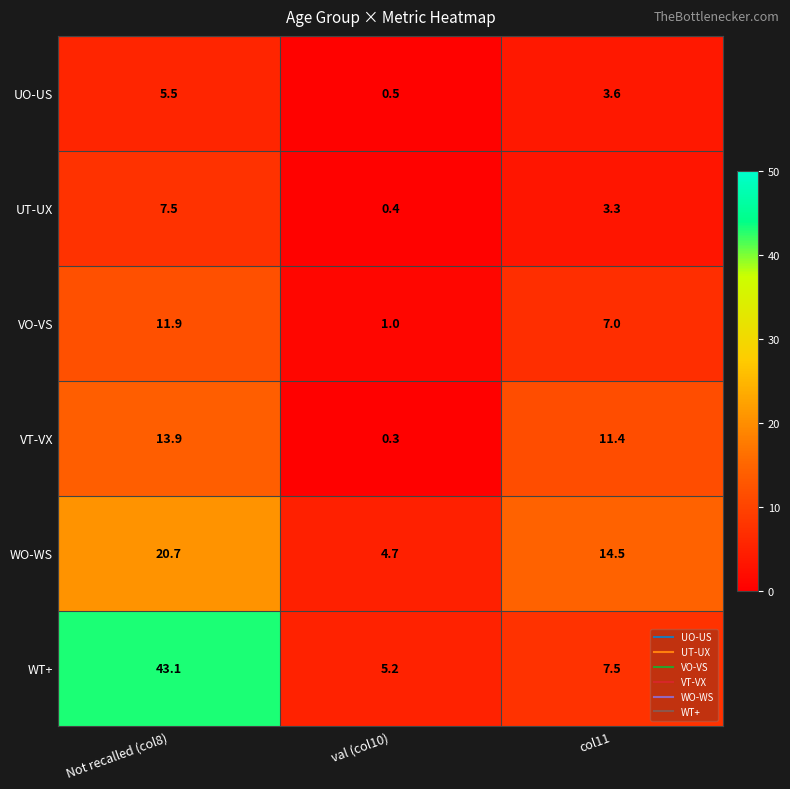

Reading left to right, what are all the values shown in this chart?

UO-US: Not recalled (col8)=5.5	val (col10)=0.5	col11=3.6
UT-UX: Not recalled (col8)=7.5	val (col10)=0.4	col11=3.3
VO-VS: Not recalled (col8)=11.9	val (col10)=1.0	col11=7.0
VT-VX: Not recalled (col8)=13.9	val (col10)=0.3	col11=11.4
WO-WS: Not recalled (col8)=20.7	val (col10)=4.7	col11=14.5
WT+: Not recalled (col8)=43.1	val (col10)=5.2	col11=7.5